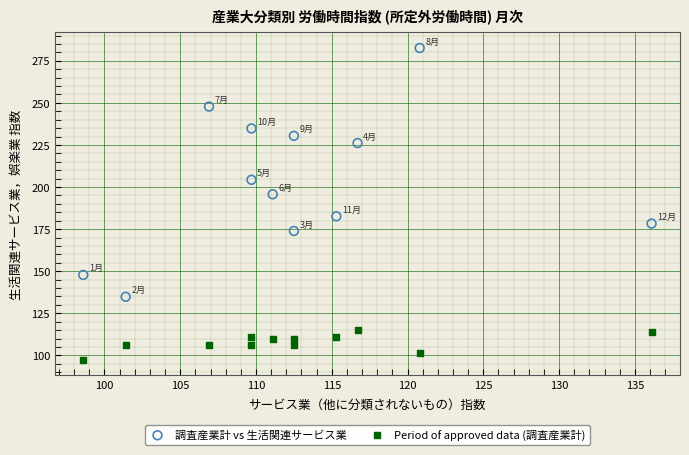

Which series has the widest spread of Y values?

調査産業計 vs 生活関連サービス業